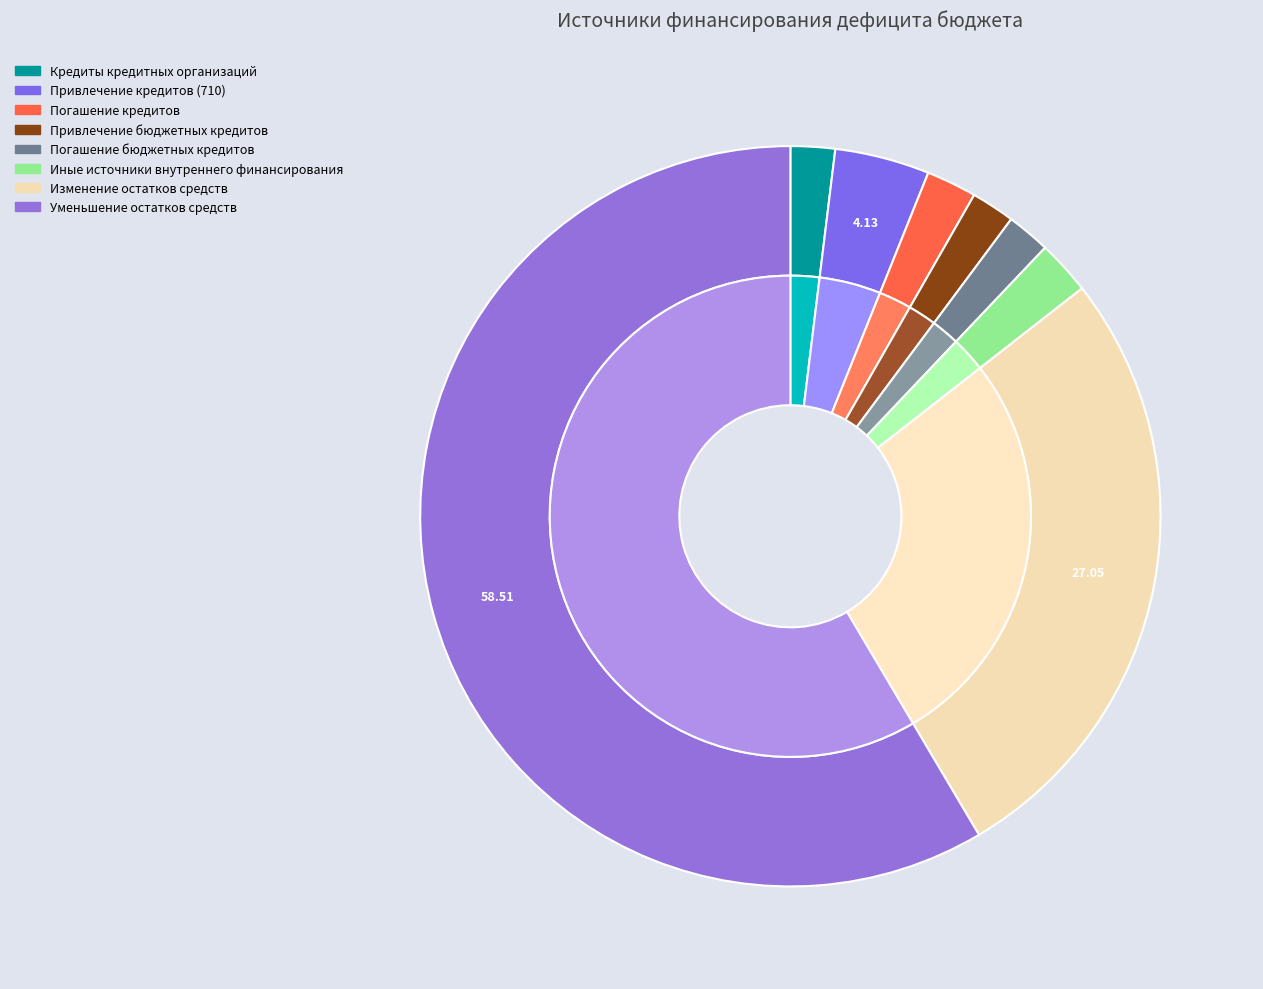

Does any single category account for the majority?

Yes